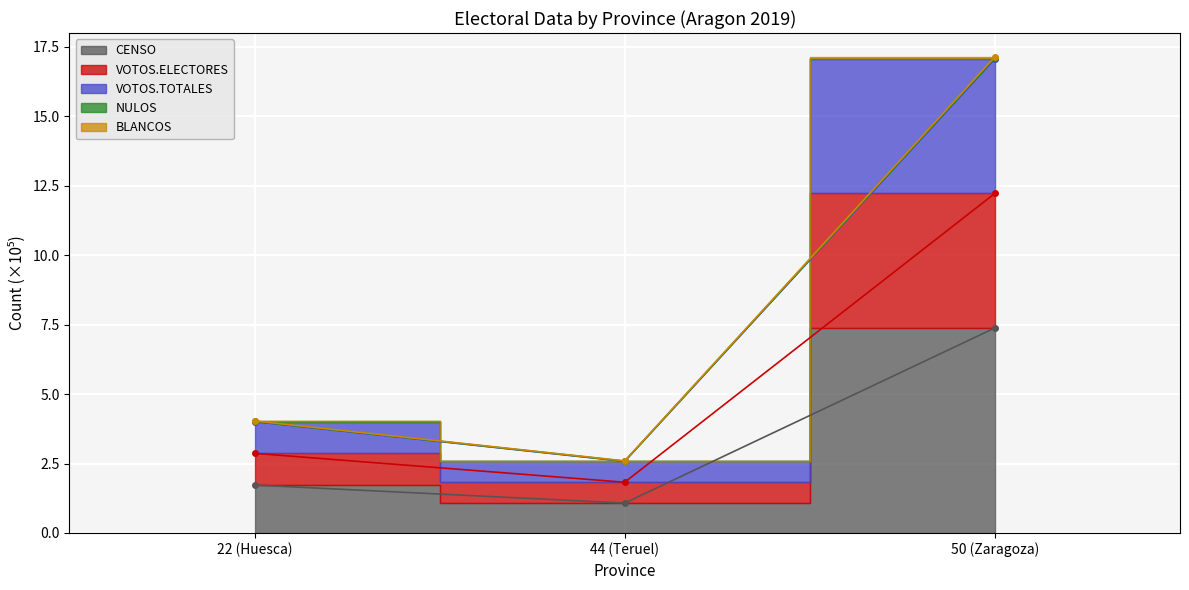

At which label does BLANCOS reach its minimum?

44 (Teruel)